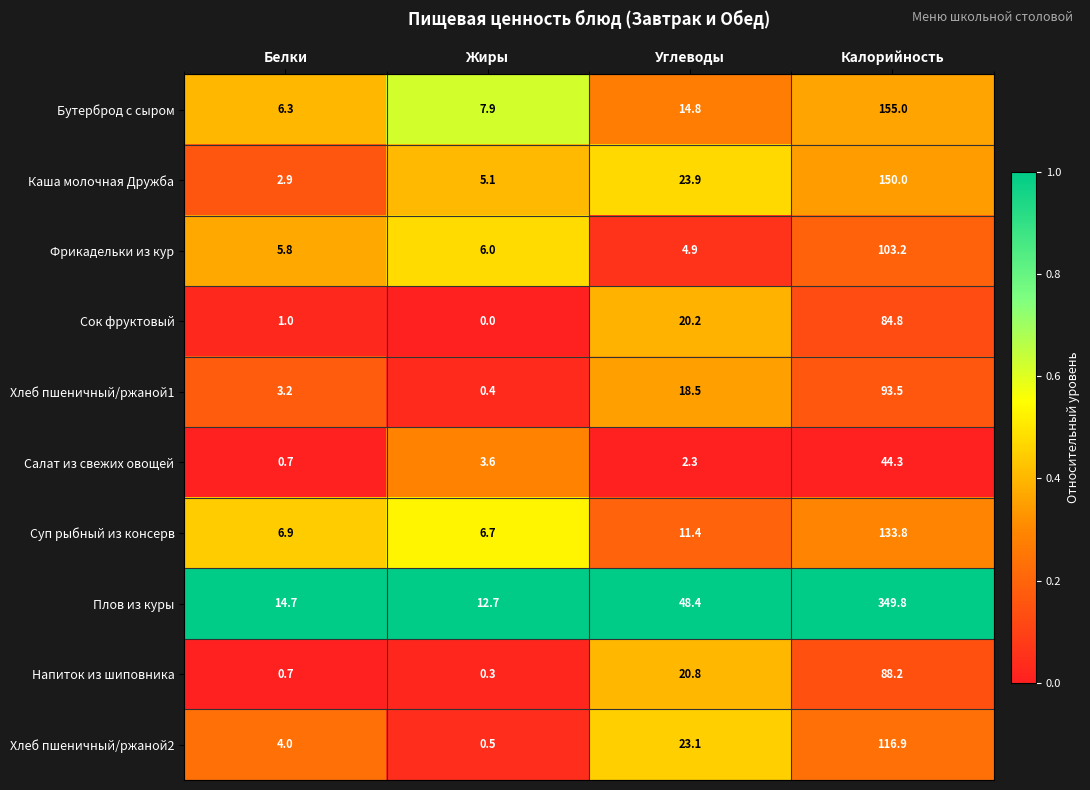

The value of Фрикадельки из кур at Калорийность is 103.2. True or false?

True